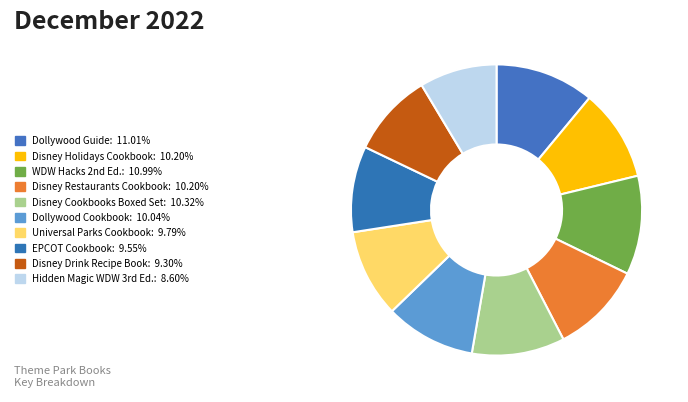

What is the smallest slice in the pie chart?

Hidden Magic of Walt Disney World, 3rd Edition